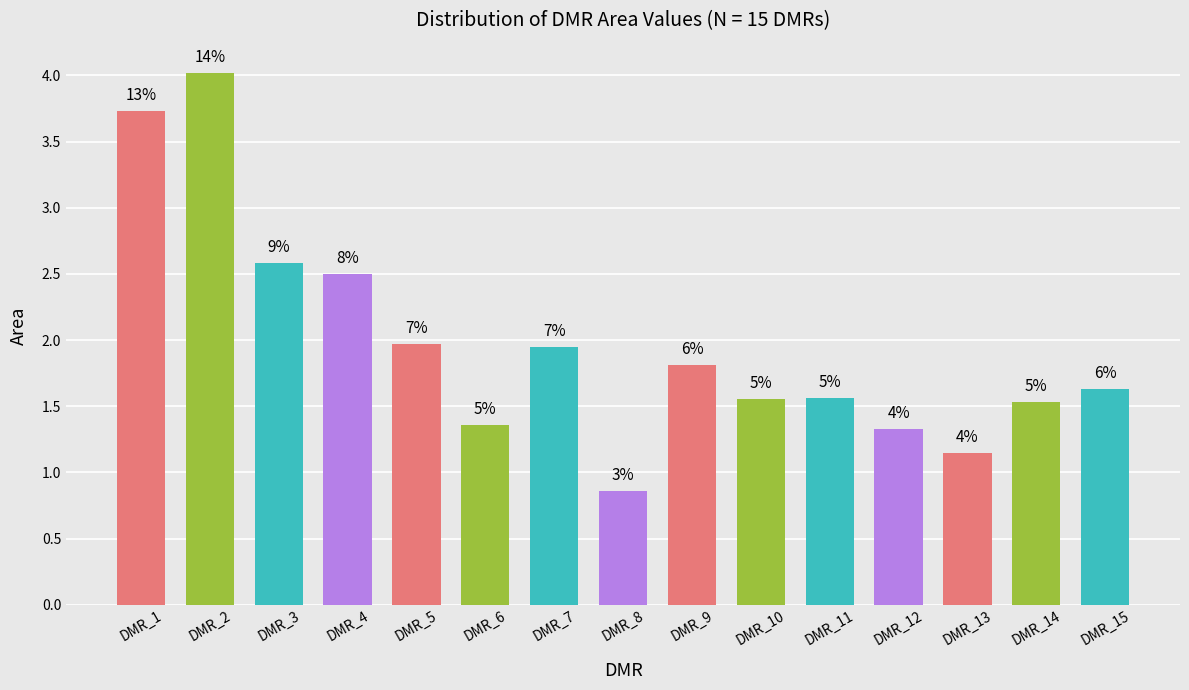

Does the chart contain any negative values?

No